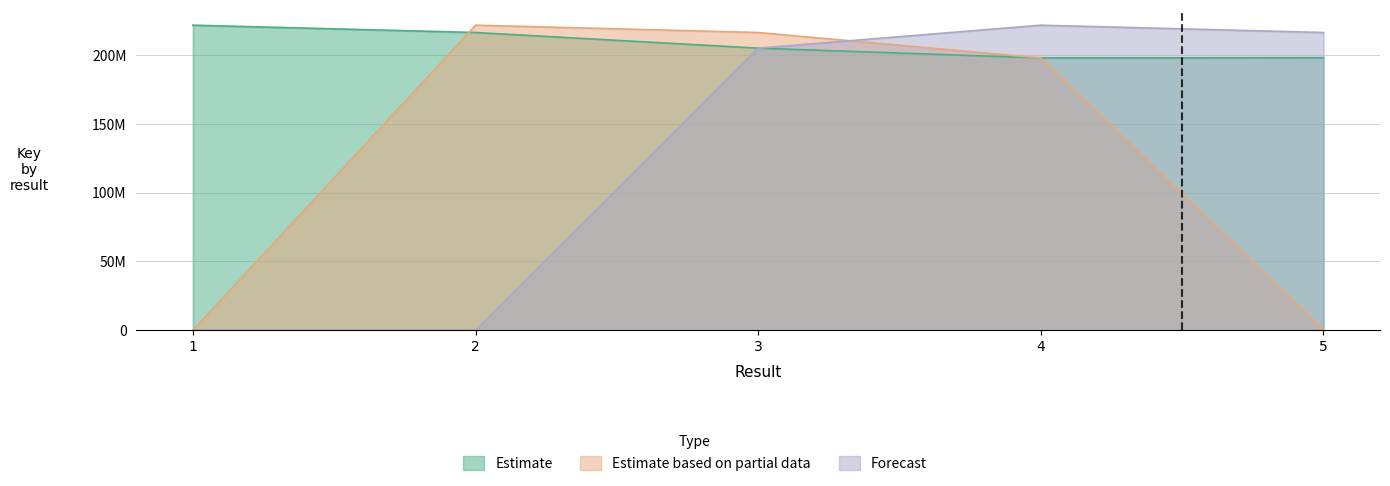

How many positive values does the Forecast series have?

3